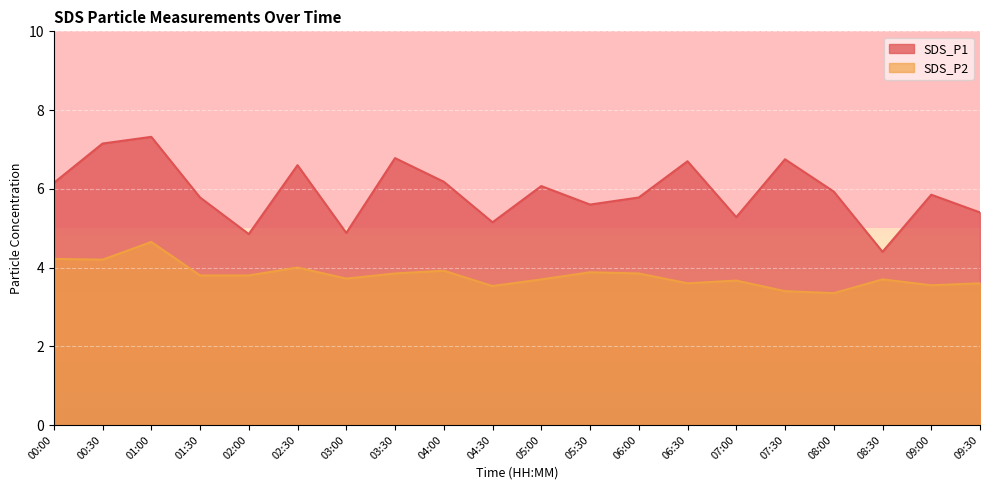

Is the value of SDS_P2 at 00:30 greater than the value of SDS_P1 at 05:30?

No